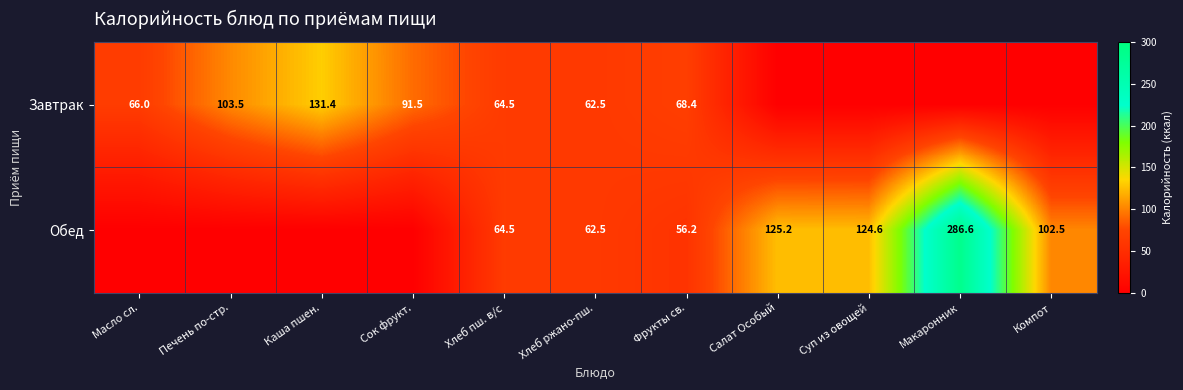

Is the value of Завтрак at Масло сл. greater than the value of Обед at Компот?

No